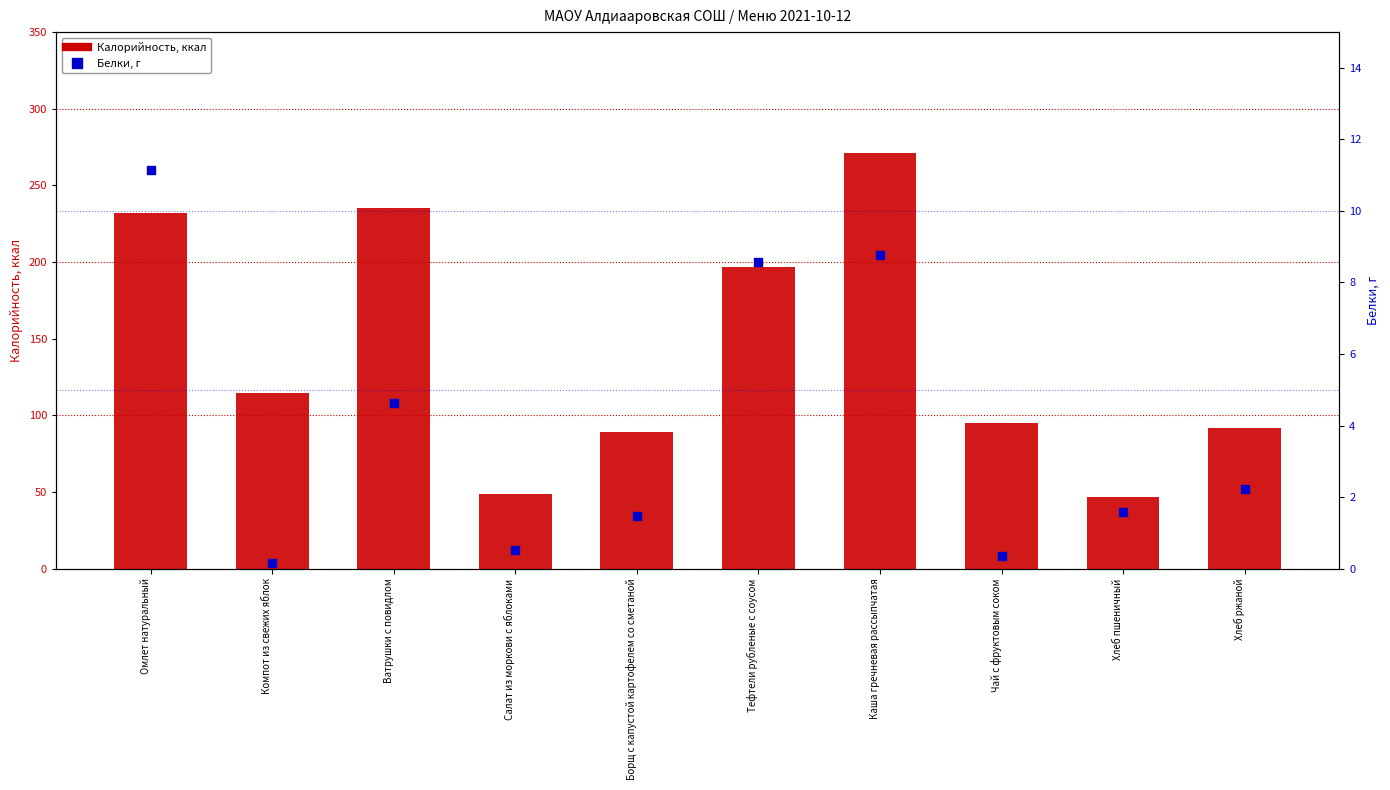

Which series contains the highest Y value?

Калорийность